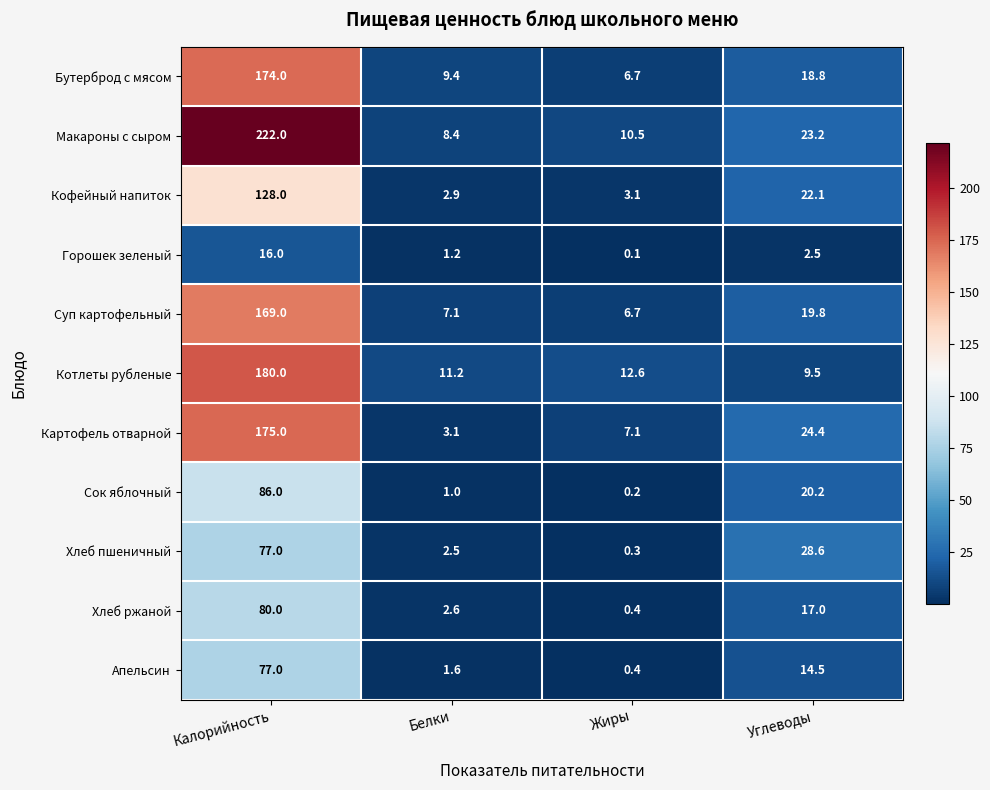

The Суп картофельный series shows 276.4 at Калорийность. True or false?

False